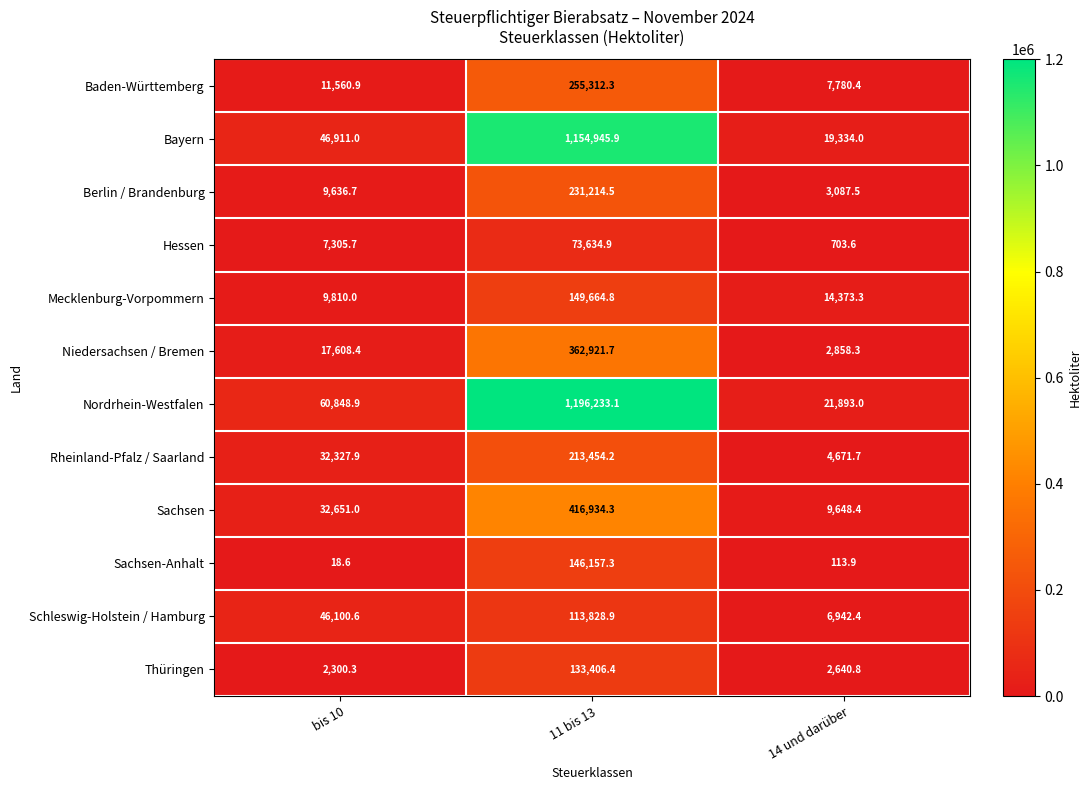

Which series has the largest range (max minus min)?

Nordrhein-Westfalen